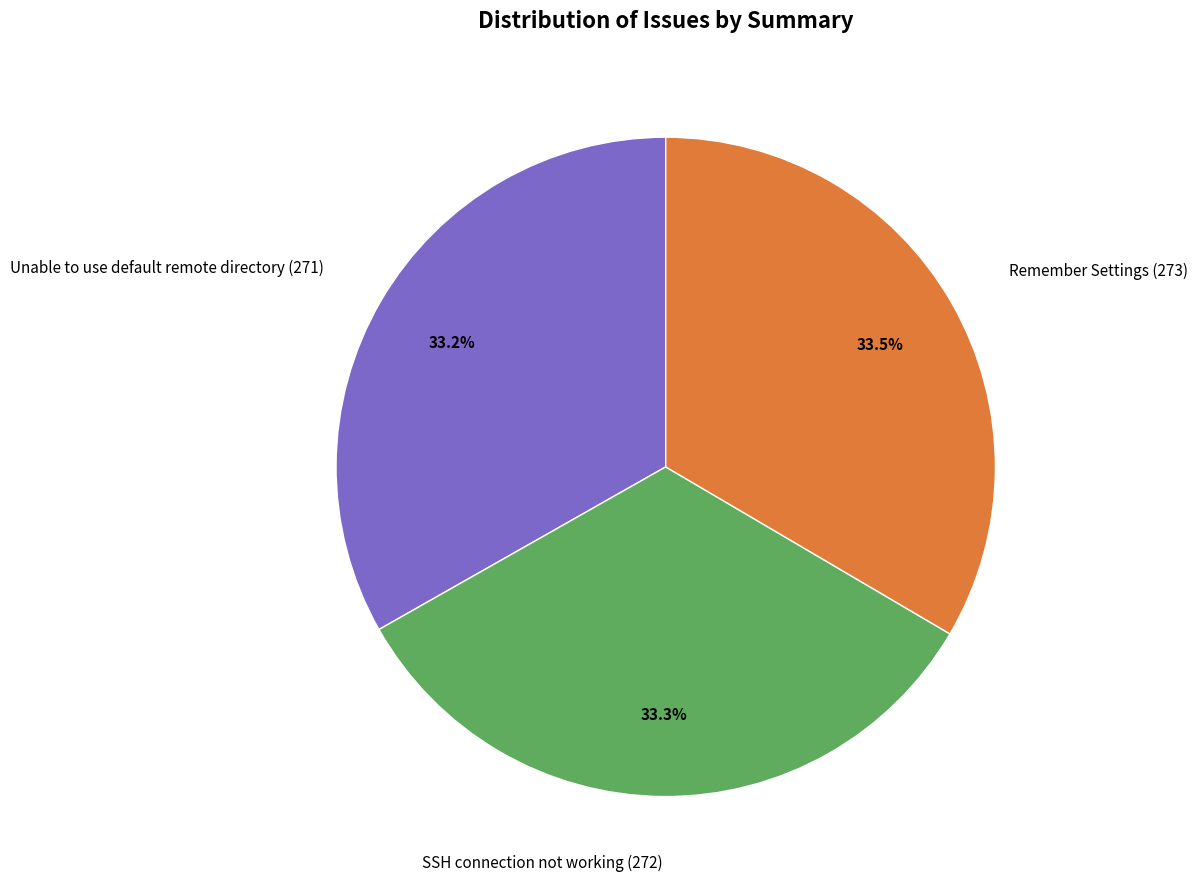

How many segments does this pie chart have?

3